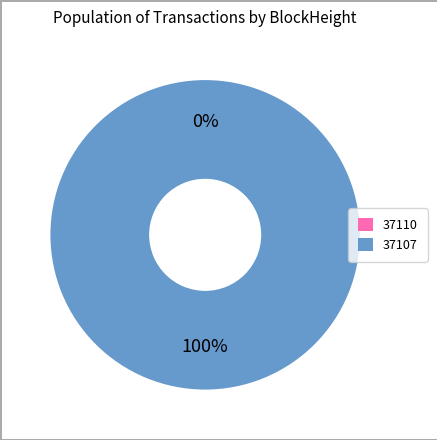

The 37107 slice represents 100% of the pie. True or false?

True